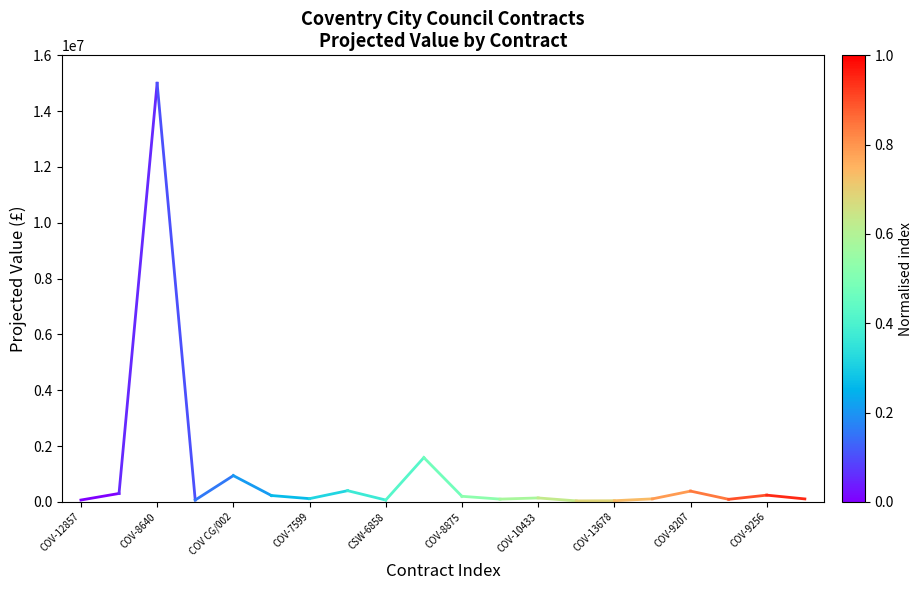

Reading right to left, extract all data points from this chart.

105000	240000	91000	385000	107500	39600	34500	140000	98280	199032	1585815	65288	400000	115000	226465	940000	65000	15000000	300000	64800